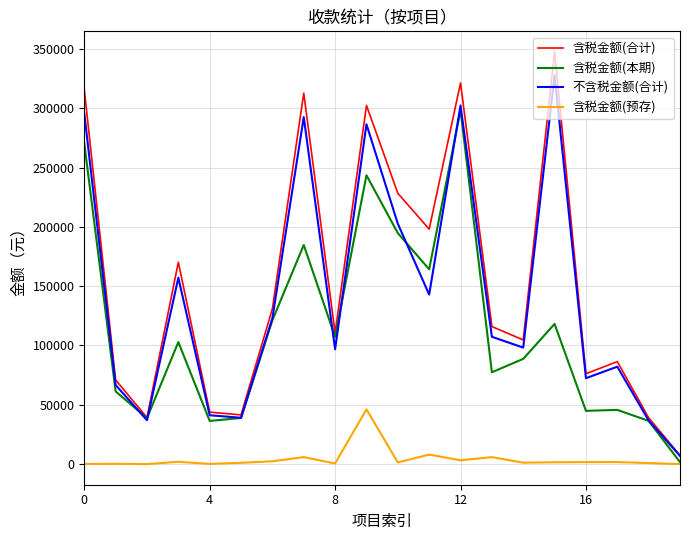

What is the greatest value displayed?

347400.9